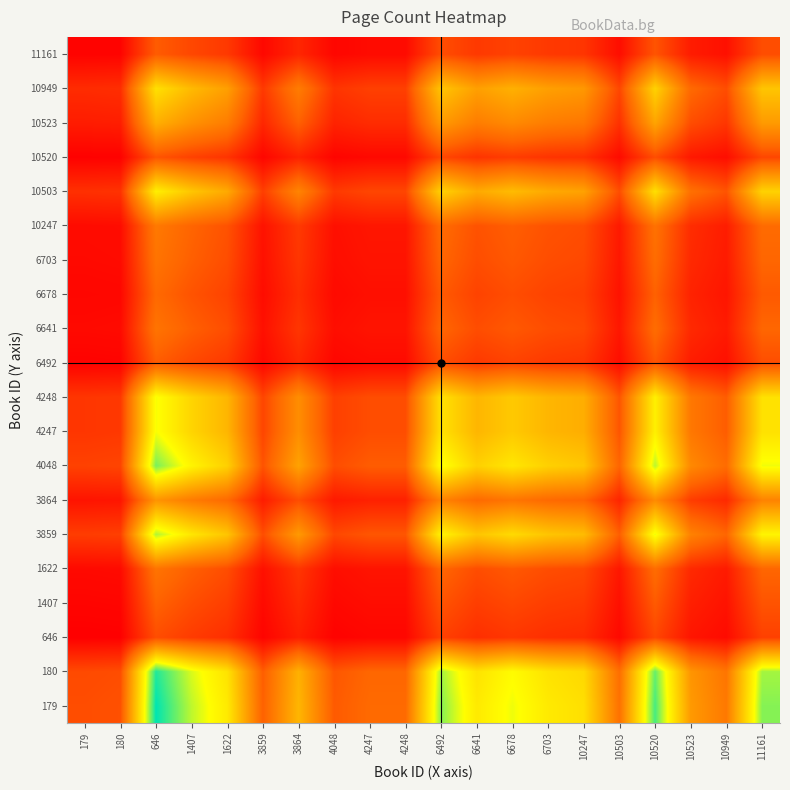

Reading left to right, transcribe all the data shown in this chart.

179: 179=0.2	180=0.2	646=1.0	1407=0.8	1622=0.7	3859=0.3	3864=0.5	4048=0.3	4247=0.3	4248=0.3	6492=0.9	6641=0.7	6678=0.8	6703=0.7	10247=0.7	10503=0.3	10520=0.9	10523=0.5	10949=0.4	11161=0.9
180: 179=0.2	180=0.2	646=1.0	1407=0.8	1622=0.7	3859=0.3	3864=0.5	4048=0.3	4247=0.3	4248=0.3	6492=0.8	6641=0.7	6678=0.8	6703=0.7	10247=0.6	10503=0.3	10520=0.9	10523=0.4	10949=0.3	11161=0.8
646: 179=0.1	180=0.1	646=0.2	1407=0.2	1622=0.2	3859=0.1	3864=0.1	4048=0.1	4247=0.1	4248=0.1	6492=0.2	6641=0.2	6678=0.2	6703=0.2	10247=0.2	10503=0.1	10520=0.2	10523=0.1	10949=0.1	11161=0.2
1407: 179=0.1	180=0.1	646=0.3	1407=0.2	1622=0.2	3859=0.1	3864=0.2	4048=0.1	4247=0.1	4248=0.1	6492=0.2	6641=0.2	6678=0.2	6703=0.2	10247=0.2	10503=0.1	10520=0.3	10523=0.1	10949=0.1	11161=0.2
1622: 179=0.1	180=0.1	646=0.3	1407=0.3	1622=0.2	3859=0.1	3864=0.2	4048=0.1	4247=0.1	4248=0.1	6492=0.3	6641=0.2	6678=0.3	6703=0.2	10247=0.2	10503=0.1	10520=0.3	10523=0.2	10949=0.1	11161=0.3
3859: 179=0.2	180=0.2	646=0.8	1407=0.7	1622=0.6	3859=0.2	3864=0.5	4048=0.2	4247=0.3	4248=0.3	6492=0.7	6641=0.6	6678=0.7	6703=0.6	10247=0.6	10503=0.3	10520=0.8	10523=0.4	10949=0.3	11161=0.7
3864: 179=0.1	180=0.1	646=0.4	1407=0.4	1622=0.3	3859=0.1	3864=0.2	4048=0.1	4247=0.1	4248=0.1	6492=0.4	6641=0.3	6678=0.3	6703=0.3	10247=0.3	10503=0.1	10520=0.4	10523=0.2	10949=0.2	11161=0.4
4048: 179=0.2	180=0.2	646=0.9	1407=0.7	1622=0.6	3859=0.2	3864=0.5	4048=0.2	4247=0.3	4248=0.3	6492=0.8	6641=0.6	6678=0.7	6703=0.6	10247=0.6	10503=0.3	10520=0.8	10523=0.4	10949=0.3	11161=0.8
4247: 179=0.2	180=0.2	646=0.8	1407=0.6	1622=0.5	3859=0.2	3864=0.4	4048=0.2	4247=0.2	4248=0.2	6492=0.7	6641=0.5	6678=0.6	6703=0.5	10247=0.5	10503=0.3	10520=0.7	10523=0.3	10949=0.3	11161=0.7
4248: 179=0.2	180=0.2	646=0.8	1407=0.6	1622=0.5	3859=0.2	3864=0.4	4048=0.2	4247=0.2	4248=0.2	6492=0.7	6641=0.5	6678=0.6	6703=0.5	10247=0.5	10503=0.3	10520=0.7	10523=0.3	10949=0.3	11161=0.7
6492: 179=0.1	180=0.1	646=0.3	1407=0.2	1622=0.2	3859=0.1	3864=0.1	4048=0.1	4247=0.1	4248=0.1	6492=0.2	6641=0.2	6678=0.2	6703=0.2	10247=0.2	10503=0.1	10520=0.2	10523=0.1	10949=0.1	11161=0.2
6641: 179=0.1	180=0.1	646=0.3	1407=0.3	1622=0.2	3859=0.1	3864=0.2	4048=0.1	4247=0.1	4248=0.1	6492=0.3	6641=0.2	6678=0.3	6703=0.2	10247=0.2	10503=0.1	10520=0.3	10523=0.2	10949=0.1	11161=0.3
6678: 179=0.1	180=0.1	646=0.3	1407=0.2	1622=0.2	3859=0.1	3864=0.2	4048=0.1	4247=0.1	4248=0.1	6492=0.3	6641=0.2	6678=0.2	6703=0.2	10247=0.2	10503=0.1	10520=0.3	10523=0.1	10949=0.1	11161=0.3
6703: 179=0.1	180=0.1	646=0.3	1407=0.3	1622=0.2	3859=0.1	3864=0.2	4048=0.1	4247=0.1	4248=0.1	6492=0.3	6641=0.2	6678=0.3	6703=0.2	10247=0.2	10503=0.1	10520=0.3	10523=0.2	10949=0.1	11161=0.3
10247: 179=0.1	180=0.1	646=0.4	1407=0.3	1622=0.2	3859=0.1	3864=0.2	4048=0.1	4247=0.1	4248=0.1	6492=0.3	6641=0.2	6678=0.3	6703=0.2	10247=0.2	10503=0.1	10520=0.3	10523=0.2	10949=0.1	11161=0.3
10503: 179=0.2	180=0.2	646=0.7	1407=0.6	1622=0.5	3859=0.2	3864=0.4	4048=0.2	4247=0.2	4248=0.2	6492=0.6	6641=0.5	6678=0.6	6703=0.5	10247=0.5	10503=0.2	10520=0.7	10523=0.3	10949=0.3	11161=0.6
10520: 179=0.1	180=0.1	646=0.3	1407=0.2	1622=0.2	3859=0.1	3864=0.1	4048=0.1	4247=0.1	4248=0.1	6492=0.2	6641=0.2	6678=0.2	6703=0.2	10247=0.2	10503=0.1	10520=0.2	10523=0.1	10949=0.1	11161=0.2
10523: 179=0.1	180=0.1	646=0.5	1407=0.4	1622=0.4	3859=0.1	3864=0.3	4048=0.1	4247=0.2	4248=0.2	6492=0.5	6641=0.4	6678=0.4	6703=0.4	10247=0.3	10503=0.2	10520=0.5	10523=0.2	10949=0.2	11161=0.5
10949: 179=0.2	180=0.2	646=0.7	1407=0.6	1622=0.5	3859=0.2	3864=0.4	4048=0.2	4247=0.2	4248=0.2	6492=0.6	6641=0.5	6678=0.5	6703=0.5	10247=0.4	10503=0.2	10520=0.6	10523=0.3	10949=0.2	11161=0.6
11161: 179=0.1	180=0.1	646=0.3	1407=0.2	1622=0.2	3859=0.1	3864=0.1	4048=0.1	4247=0.1	4248=0.1	6492=0.2	6641=0.2	6678=0.2	6703=0.2	10247=0.2	10503=0.1	10520=0.2	10523=0.1	10949=0.1	11161=0.2